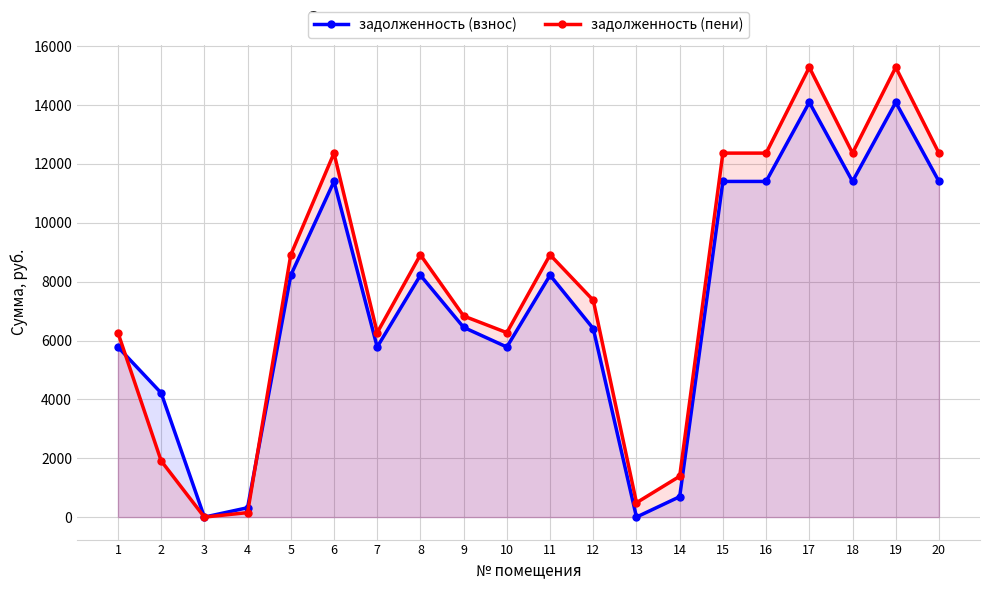

Between which two adjacent categories do задолженность (пени) and задолженность (взнос) first intersect?

1 and 2